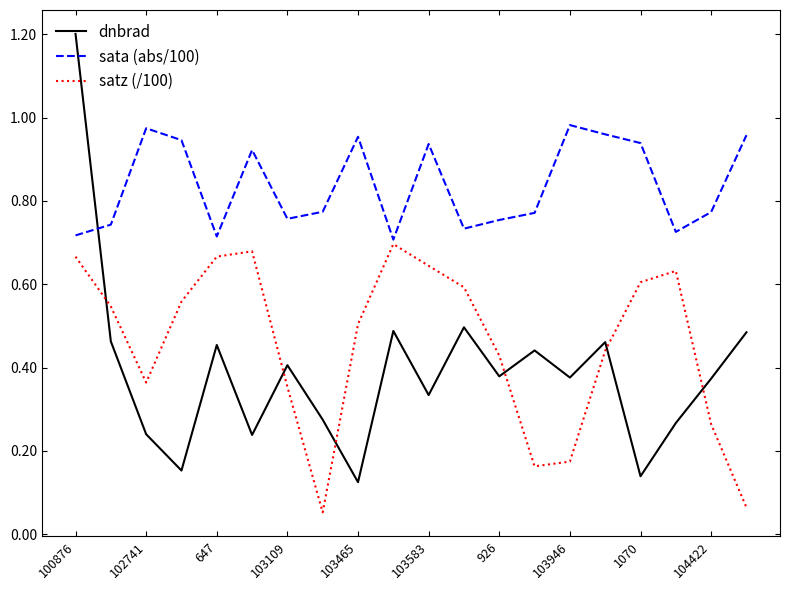

True or false: dnbrad and sata (abs/100) intersect in this chart.

True